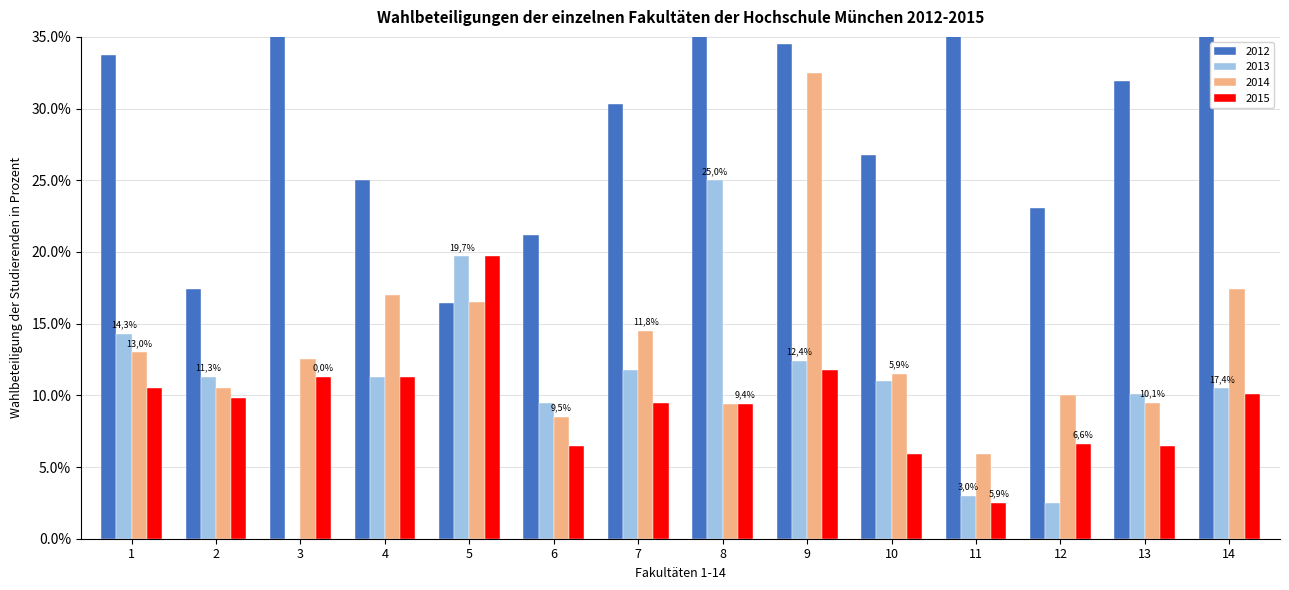

Count the number of categories in the chart.

14